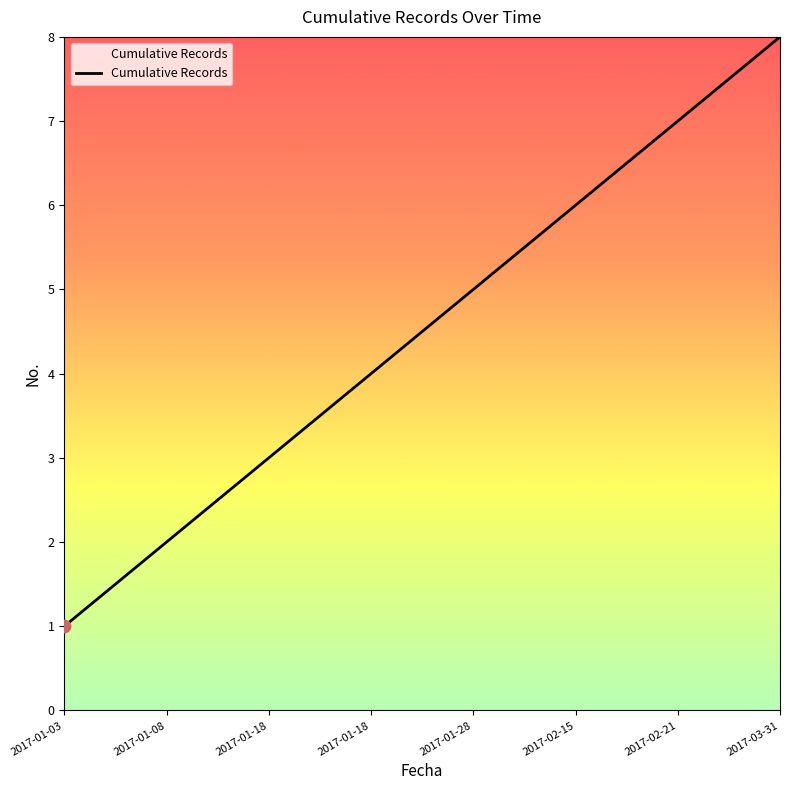

What is the change in value from 2017-01-03 to 2017-01-08?

+1